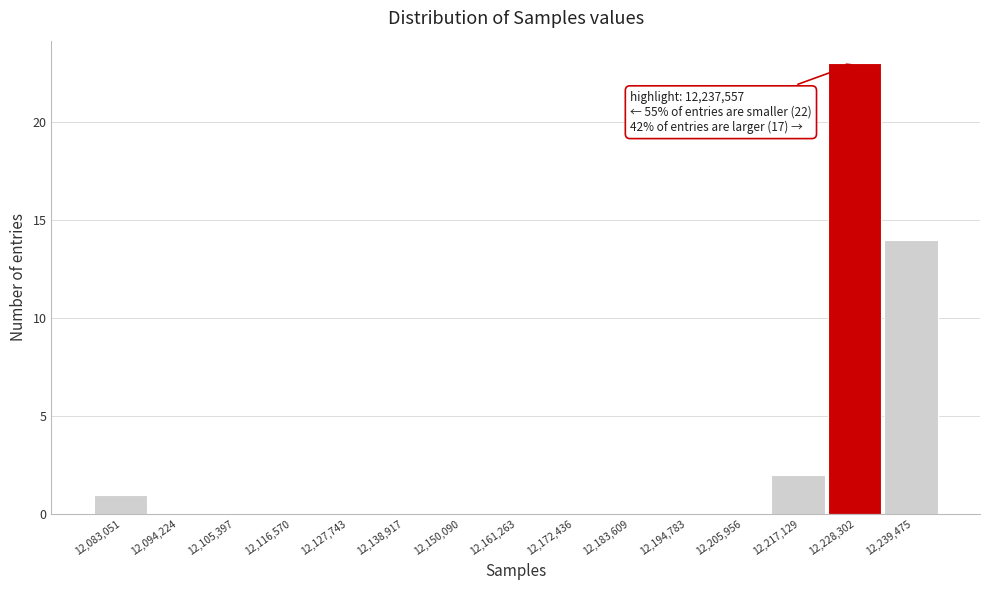

Reading left to right, transcribe all the data shown in this chart.

12,083,051=1	12,094,224=0	12,105,397=0	12,116,570=0	12,127,743=0	12,138,917=0	12,150,090=0	12,161,263=0	12,172,436=0	12,183,609=0	12,194,783=0	12,205,956=0	12,217,129=2	12,228,302=23	12,239,475=14